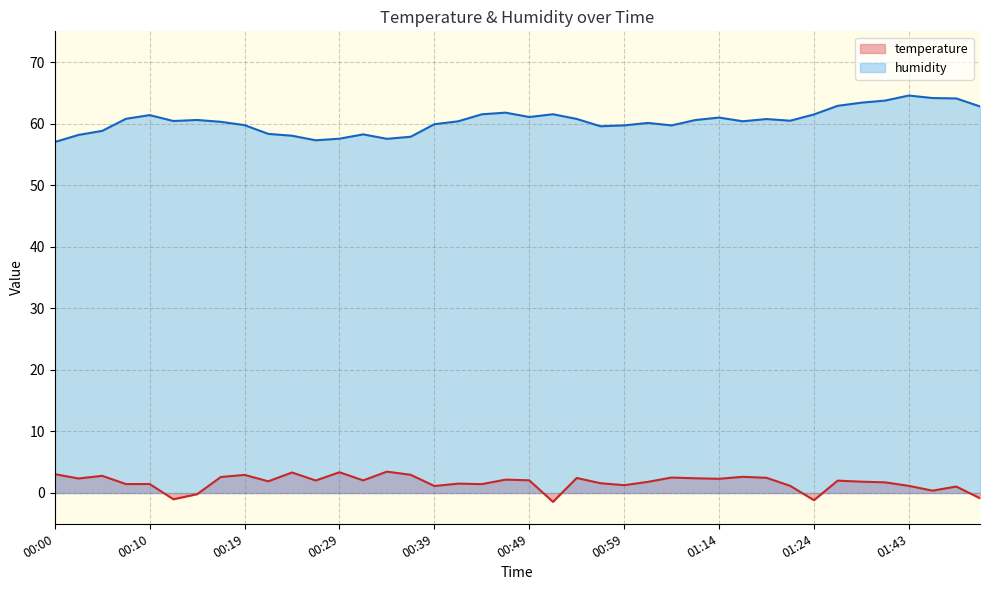

True or false: temperature has a value of 3.3 at 00:24.

True